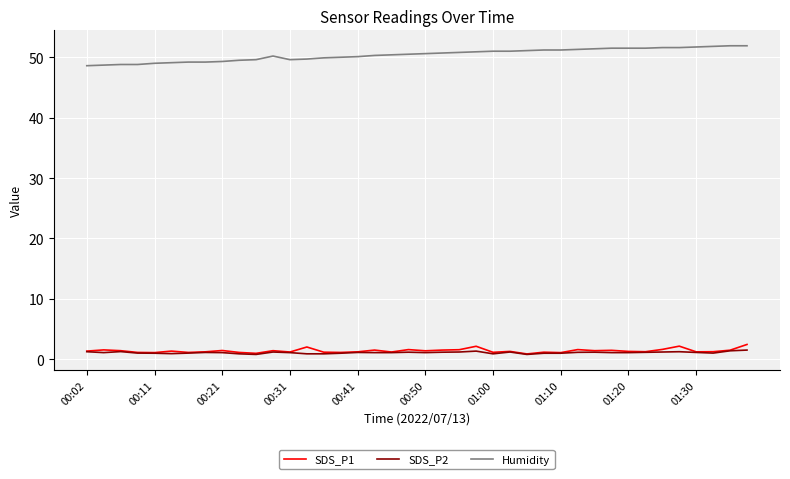

At how many categories does at least one series exceed 17?

40